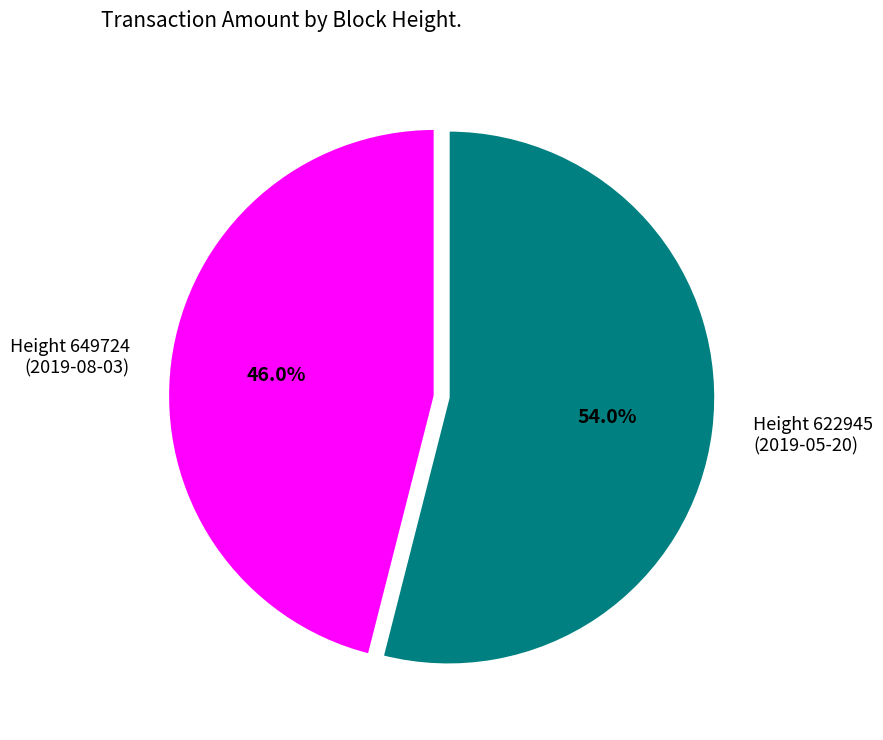

How many slices are in this pie chart?

2